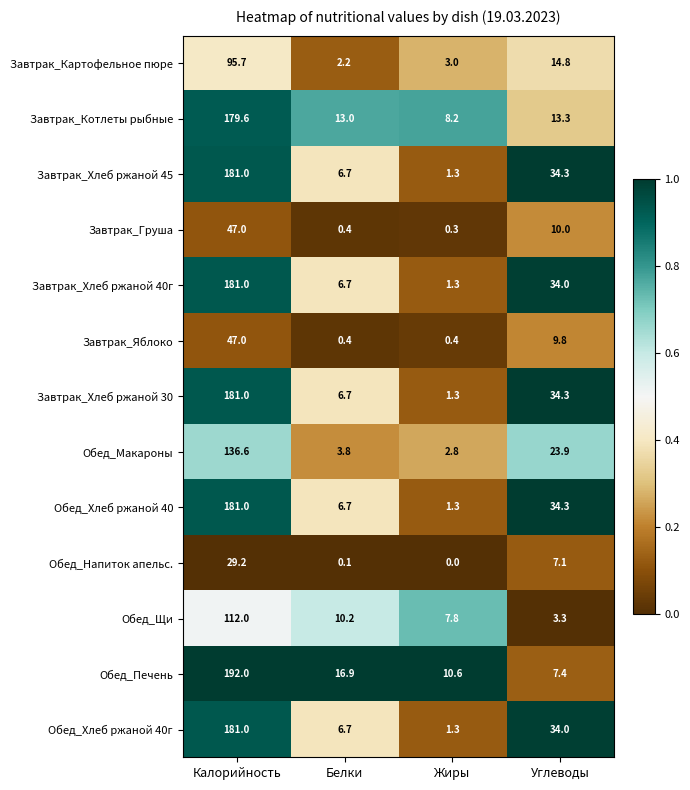

Which label corresponds to the smallest value in the chart?

Жиры